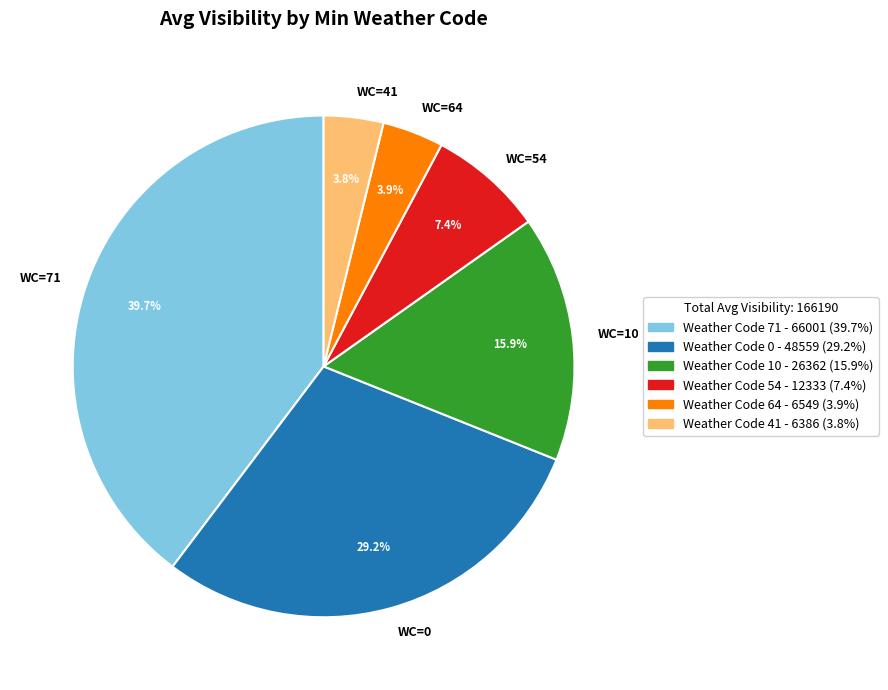

To the nearest percent, what is the difference between the largest and smallest slice percentages?

36%